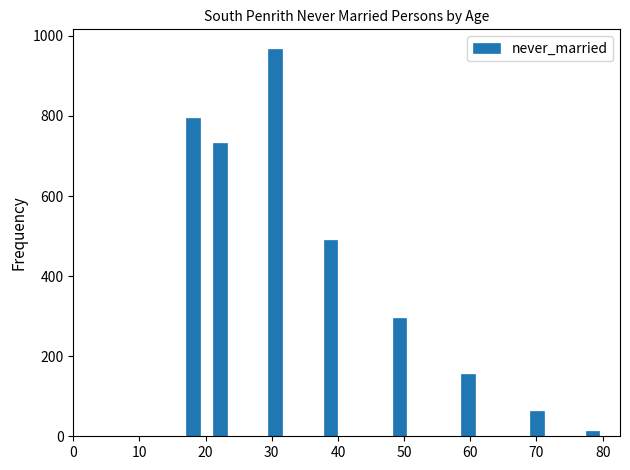

Around what value on the x-axis is the tallest bar? Give the approximate position of its centre, as read against the axis.

31